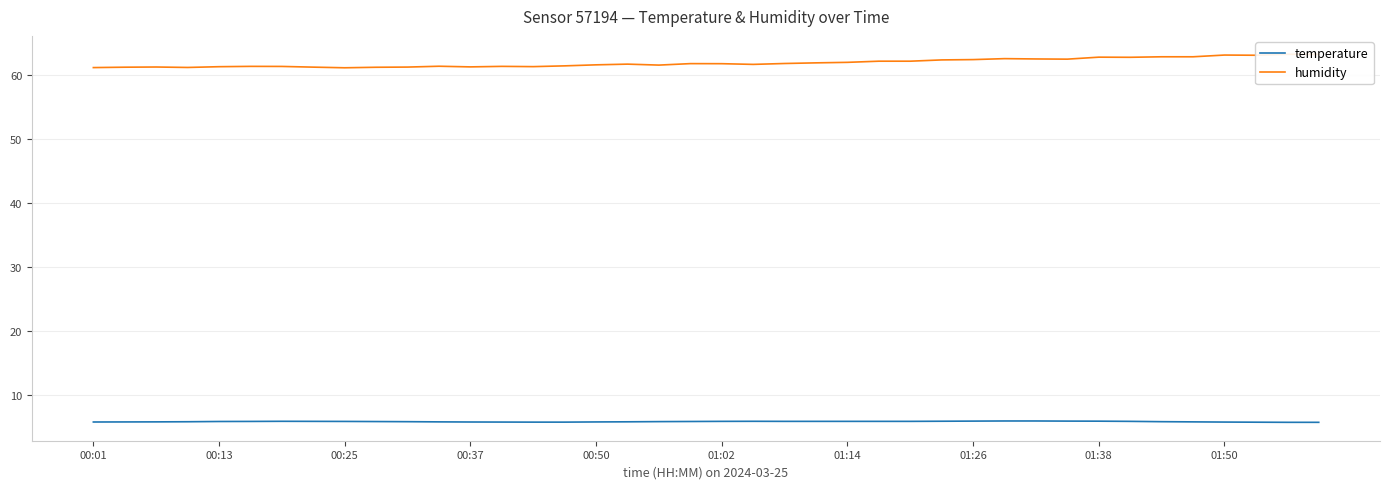

Where is temperature nearest to the value 5?

38